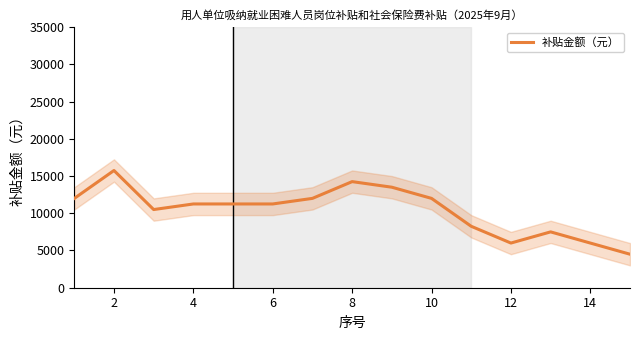

The value of 补贴金额（元） at 2 is 10179.7. True or false?

False